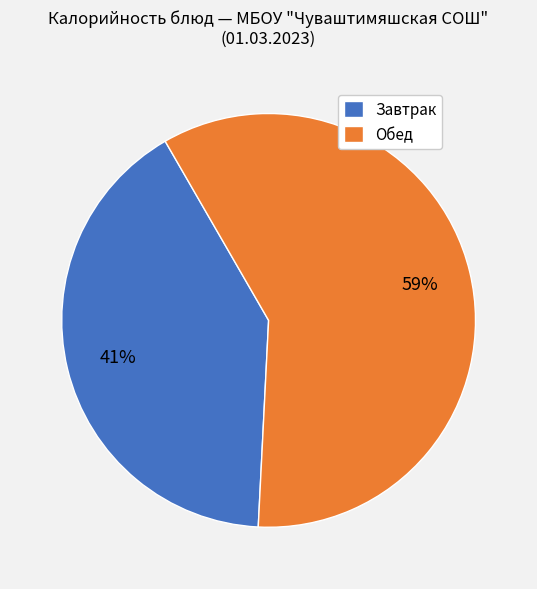

Is there any slice that represents more than half of the pie?

Yes